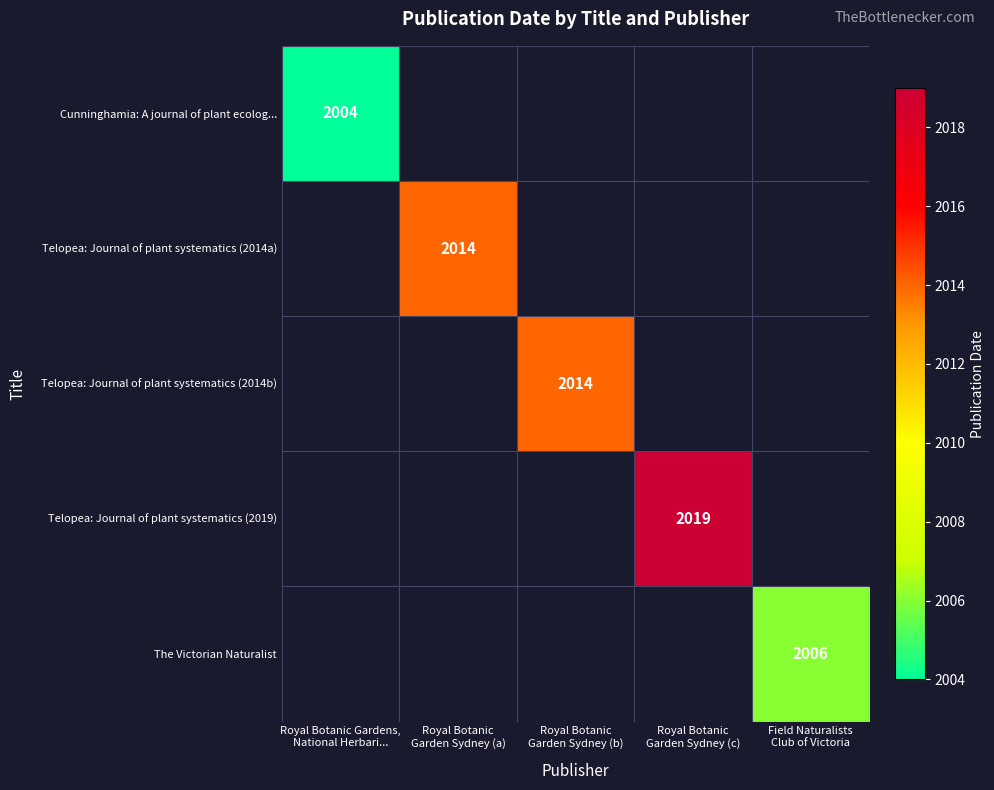

What is the smallest value displayed?

2004.0